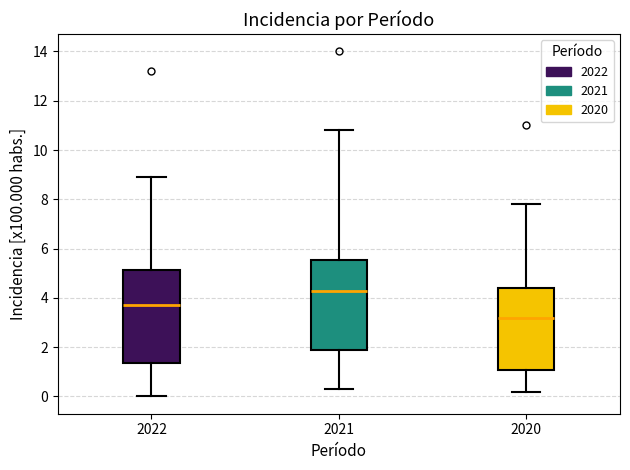

Reading left to right, transcribe this box plot: for each box, give where its median line is, the range the box spans, and where its two whiskers end, as read against the y-axis. The values are not printed on the chart, so give them approximately, as read against the axis.

2022: median 3.8, box 1.4 to 5.2, whiskers 0.0 to 9.0
2021: median 4.4, box 1.8 to 5.6, whiskers 0.4 to 10.8
2020: median 3.2, box 1.0 to 4.4, whiskers 0.2 to 7.8